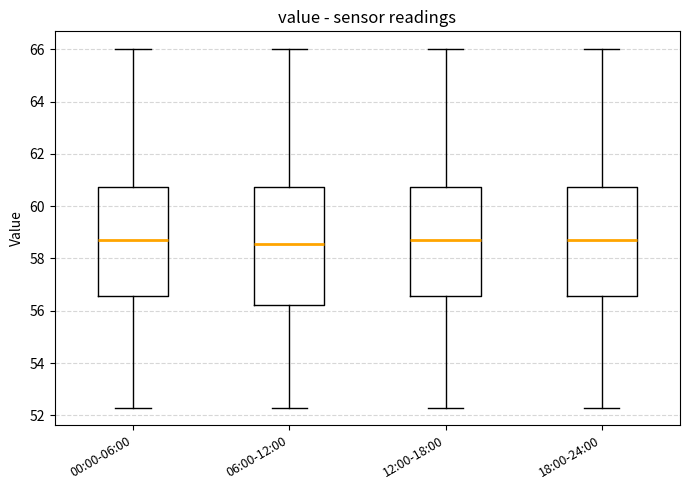

Reading left to right, read every box against the y-axis: the position of its median line, the range the box covers, and the ends of its whiskers. The values are not printed on the chart, so give them approximately, as read against the axis.

00:00-06:00: median 58.8, box 56.6 to 60.8, whiskers 52.4 to 66.0
06:00-12:00: median 58.6, box 56.2 to 60.8, whiskers 52.4 to 66.0
12:00-18:00: median 58.8, box 56.6 to 60.8, whiskers 52.4 to 66.0
18:00-24:00: median 58.8, box 56.6 to 60.8, whiskers 52.4 to 66.0